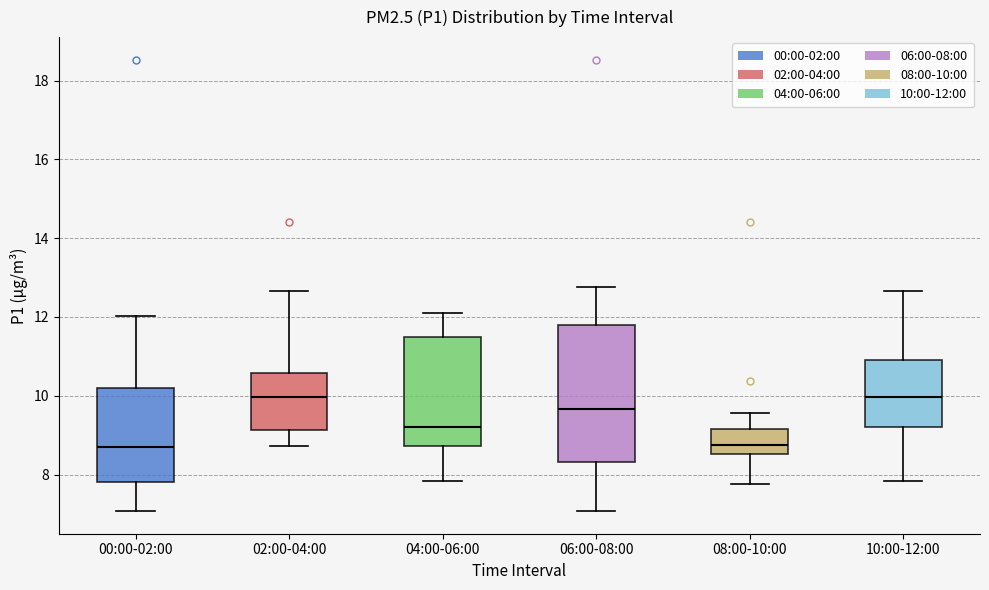

Reading left to right, read every box against the y-axis: the position of its median line, the range the box covers, and the ends of its whiskers. The values are not printed on the chart, so give them approximately, as read against the axis.

00:00-02:00: median 8.8, box 7.8 to 10.2, whiskers 7.0 to 12.0
02:00-04:00: median 10.0, box 9.2 to 10.6, whiskers 8.8 to 12.6
04:00-06:00: median 9.2, box 8.8 to 11.6, whiskers 7.8 to 12.2
06:00-08:00: median 9.6, box 8.4 to 11.8, whiskers 7.0 to 12.8
08:00-10:00: median 8.8, box 8.6 to 9.2, whiskers 7.8 to 9.6
10:00-12:00: median 10.0, box 9.2 to 11.0, whiskers 7.8 to 12.6